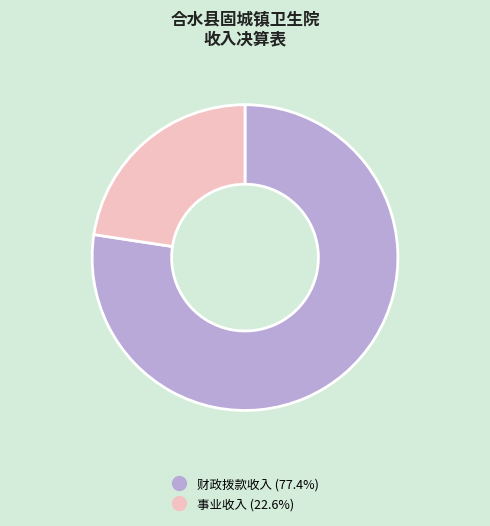

Is there any slice that represents more than half of the pie?

Yes